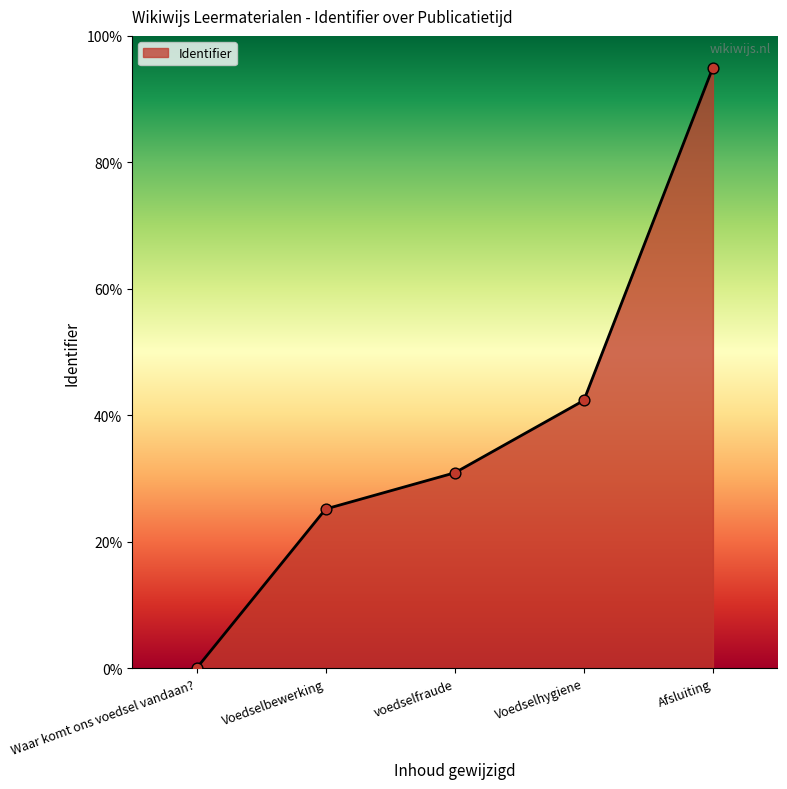

What is the change in value from voedselfraude to Voedselhygiene?

+11.4